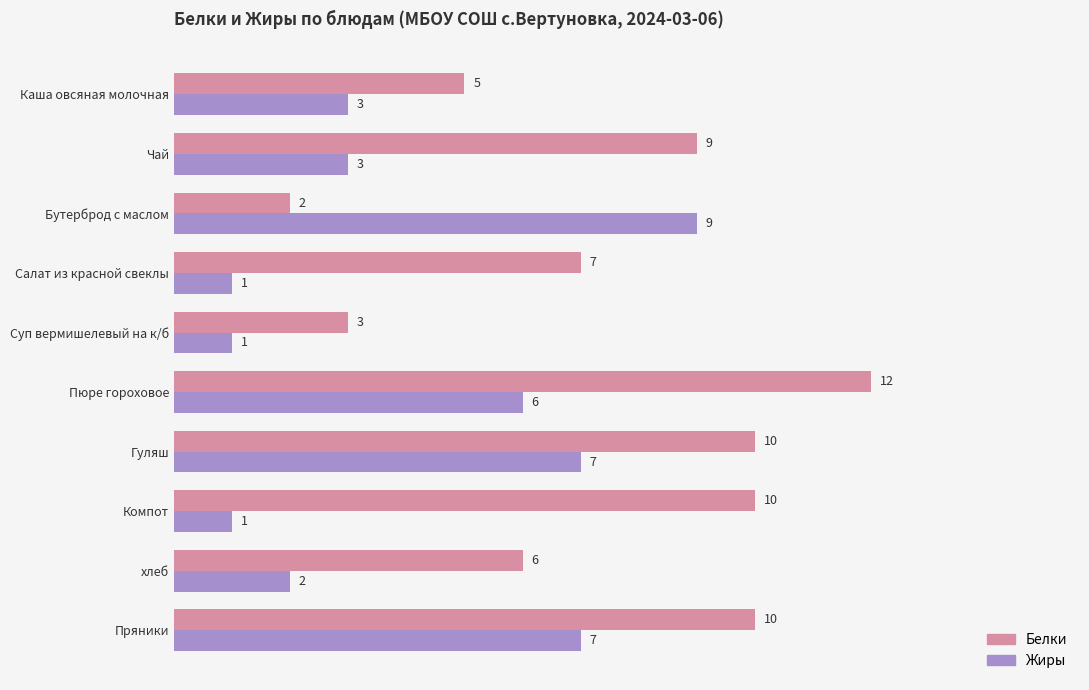

How many data points in Жиры are less than 3?

4